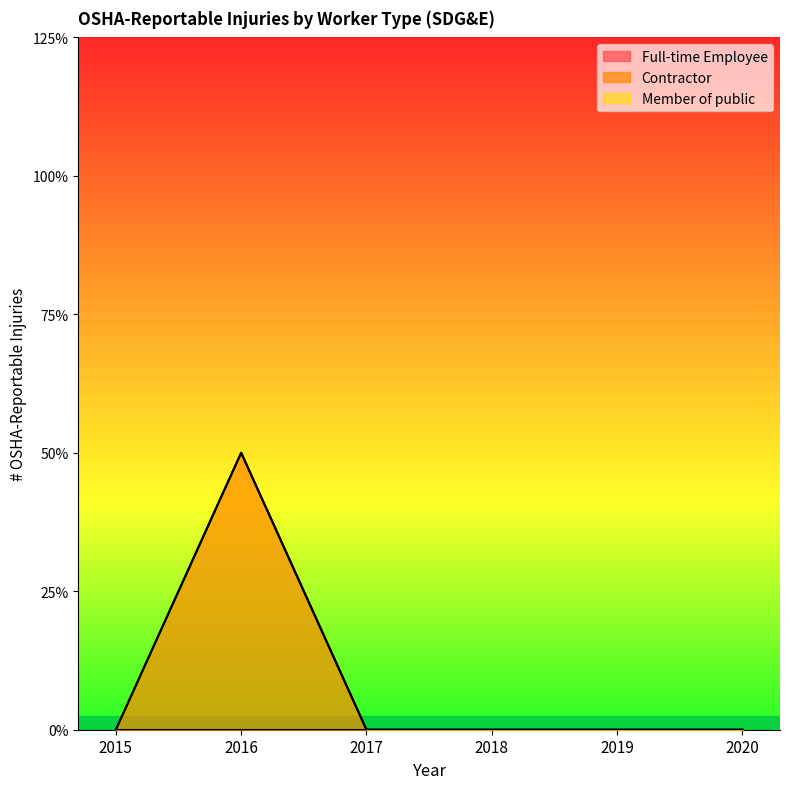

At which category is the sum across all series the highest?

2016